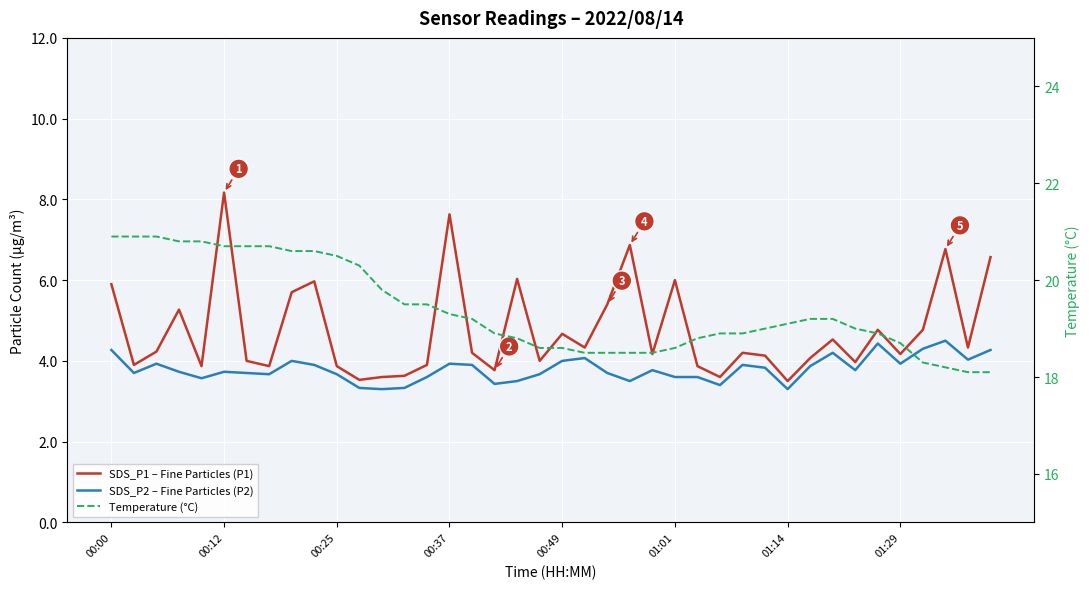

Count the number of data series in this chart.

3